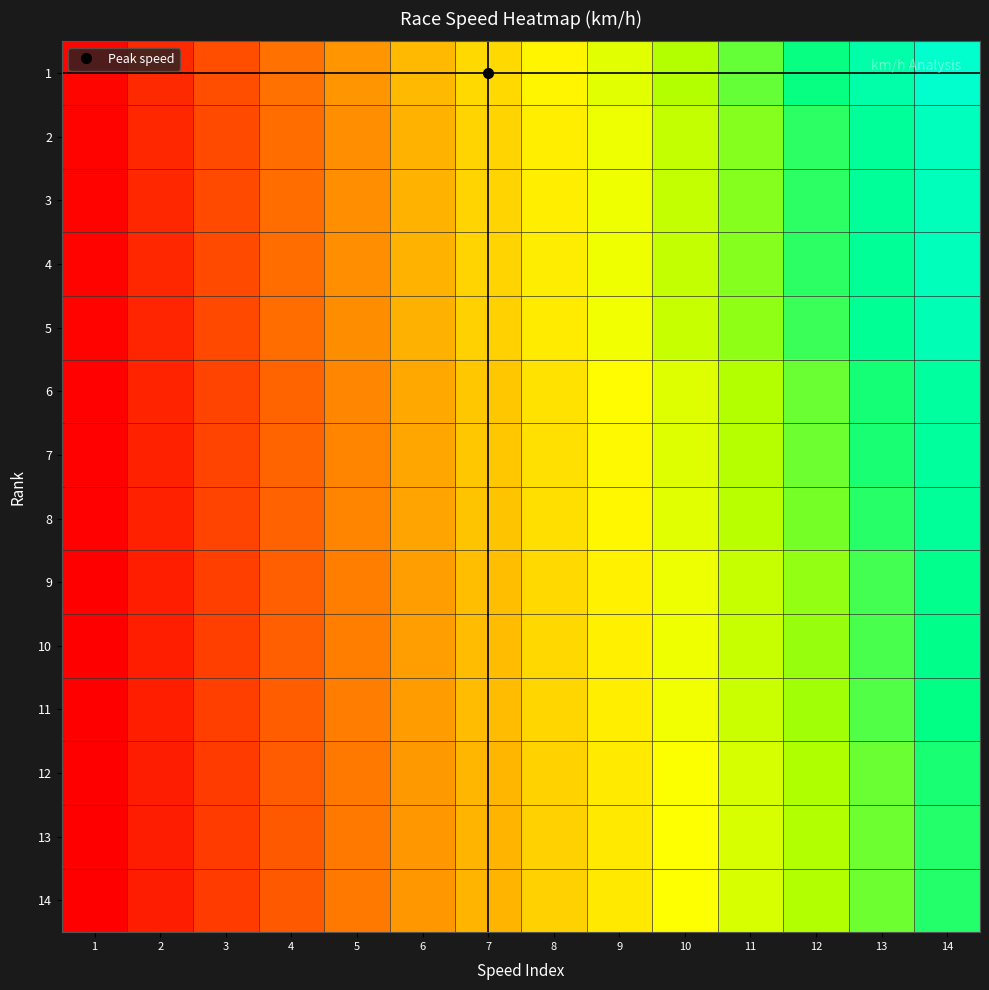

At which category is the sum across all series the highest?

14